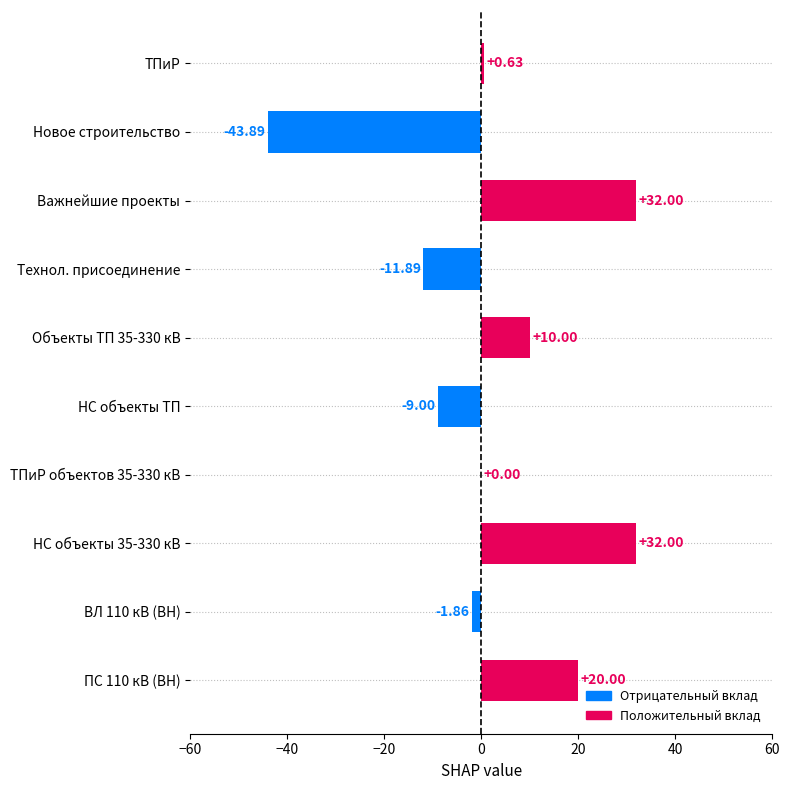

What is the sum of the values at ТПиР and Объекты ТП 35-330 кВ?

10.6